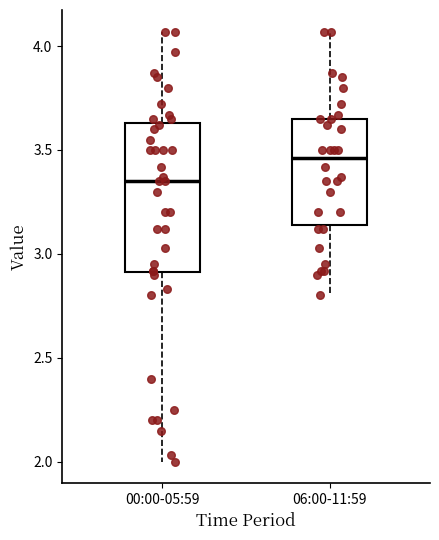

Which box has the highest median line?

06:00-11:59